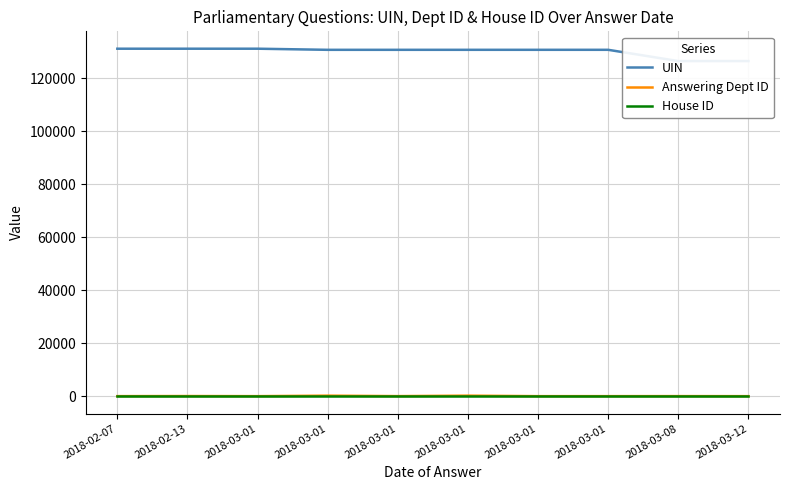

At how many categories does at least one series exceed 83725?

10